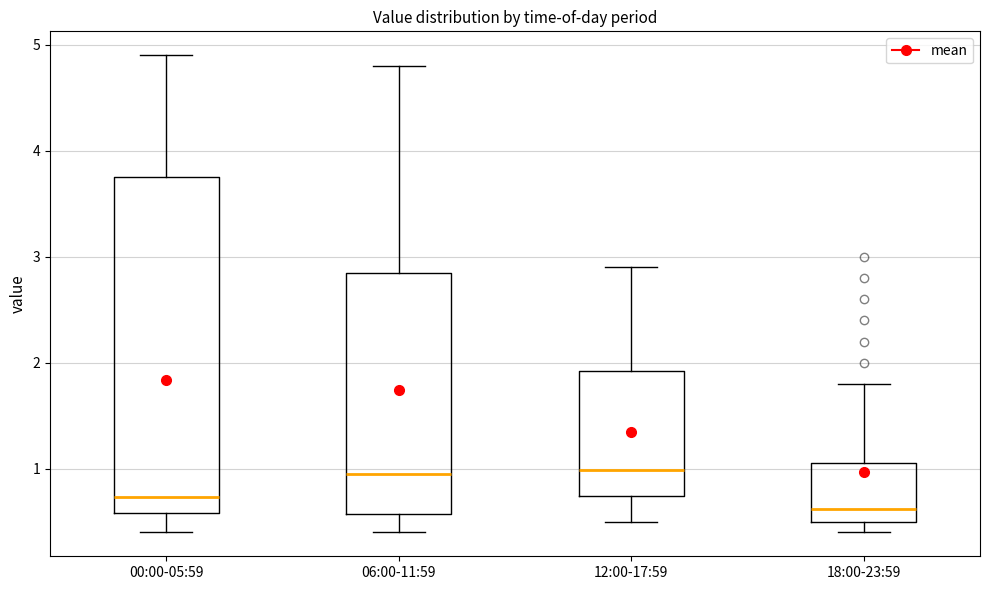

Reading left to right, read every box against the y-axis: the position of its median line, the range the box covers, and the ends of its whiskers. The values are not printed on the chart, so give them approximately, as read against the axis.

00:00-05:59: median 0.7, box 0.6 to 3.8, whiskers 0.4 to 4.9
06:00-11:59: median 1.0, box 0.6 to 2.9, whiskers 0.4 to 4.8
12:00-17:59: median 1.0, box 0.7 to 1.9, whiskers 0.5 to 2.9
18:00-23:59: median 0.6, box 0.5 to 1.1, whiskers 0.4 to 1.8